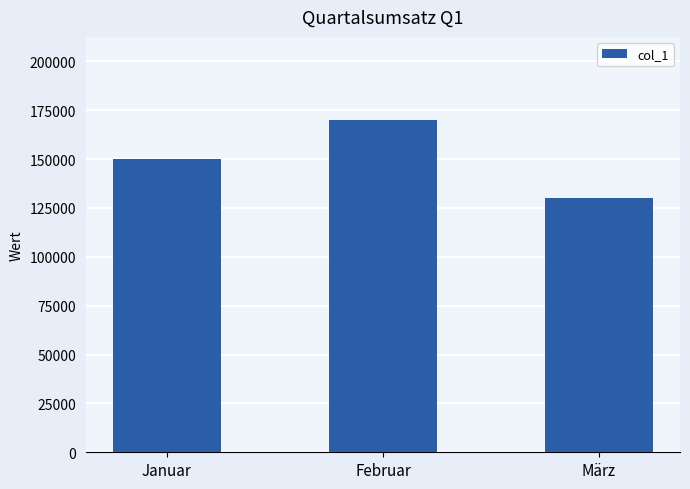

What is the sum of all values?

450000